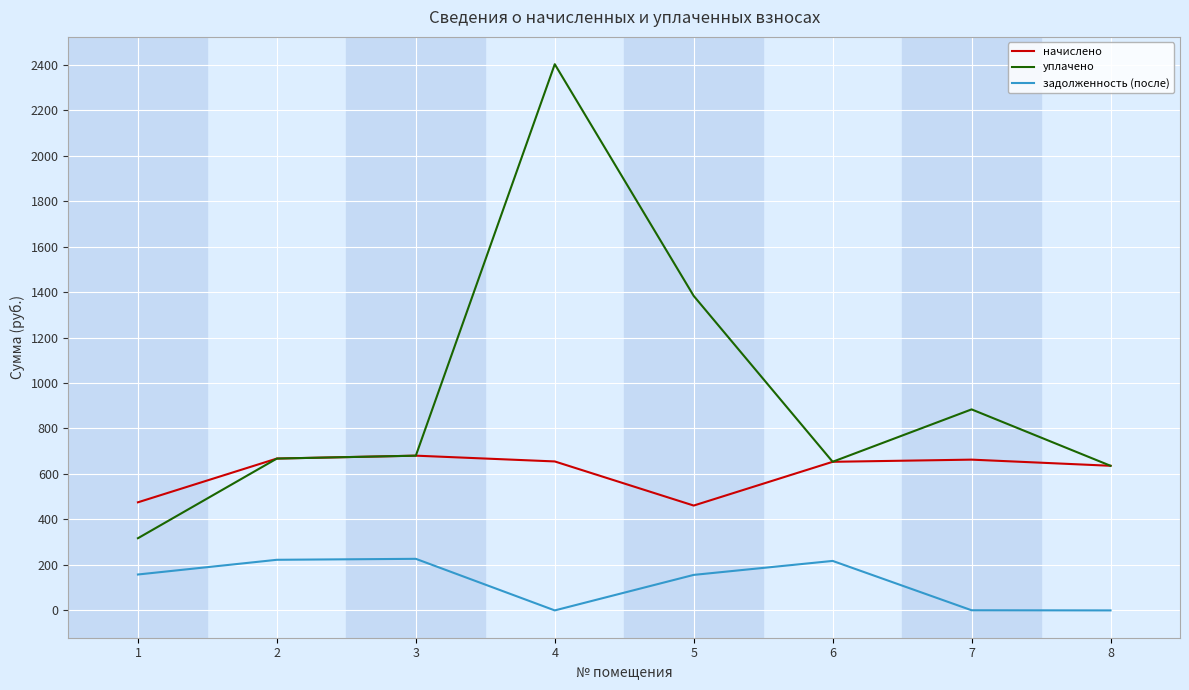

What is the average value of the задолженность (после) series?

122.7